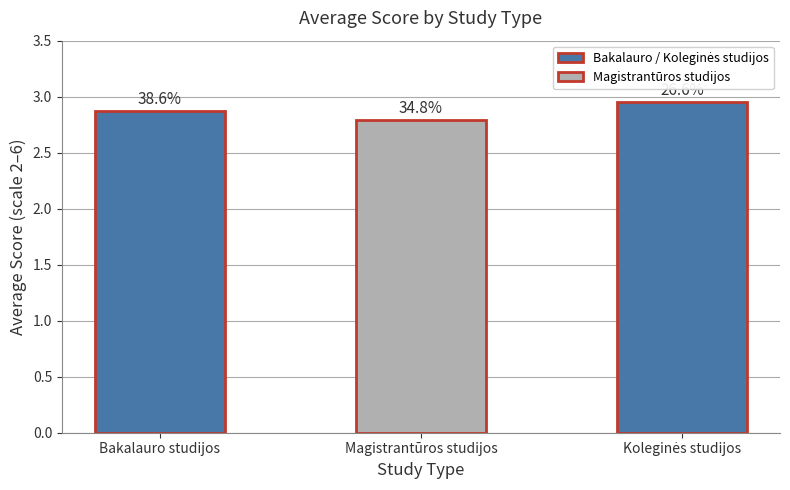

What is the difference between the values at Koleginės studijos and Magistrantūros studijos?

0.2